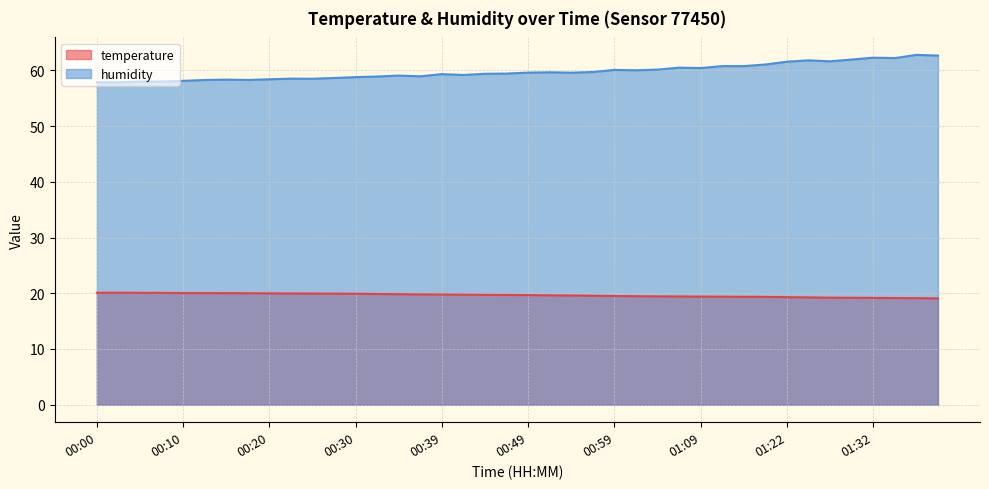

Does the chart have visible grid lines?

Yes